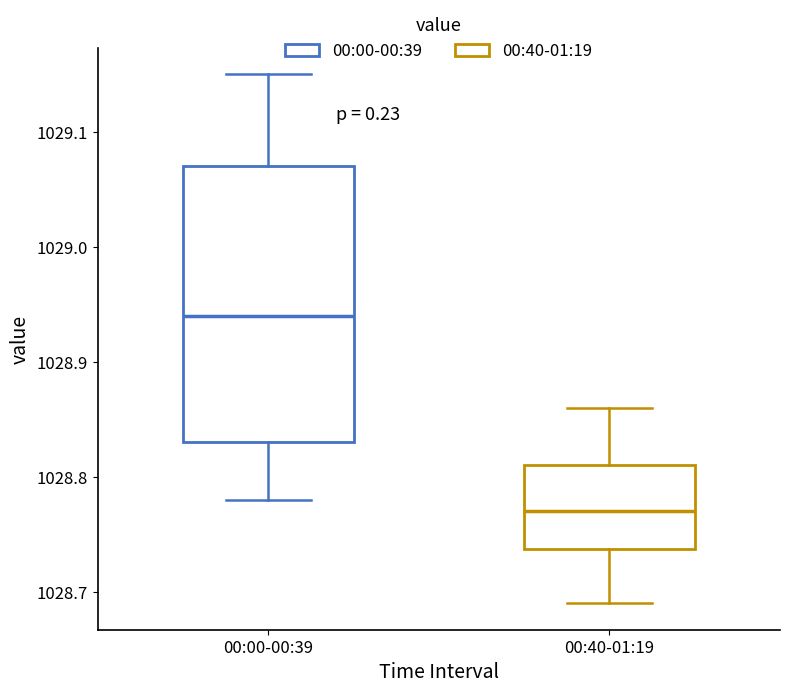

Where does the lower whisker of the box for 00:40-01:19 end on the y-axis? The values are not printed on the chart, so give them approximately, as read against the axis.

1028.69